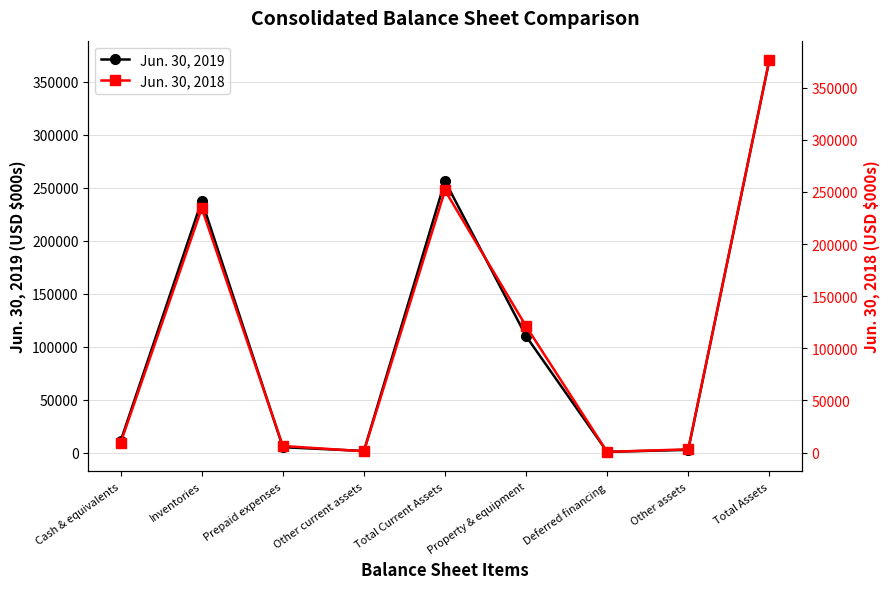

List the series in order of their peak value, highest first.

Jun. 30, 2018, Jun. 30, 2019